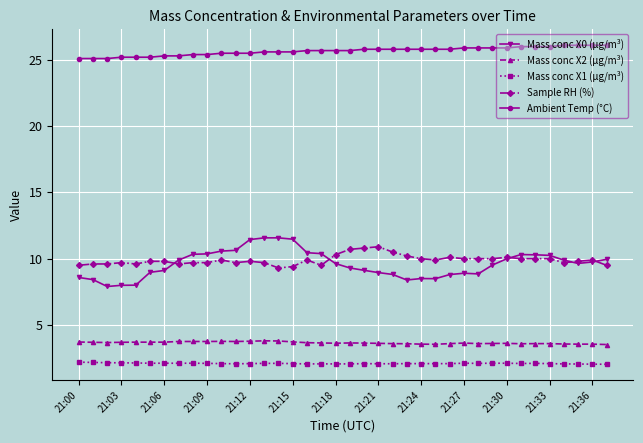

True or false: Sample RH (%) has more than 0 interior local peaks.

True